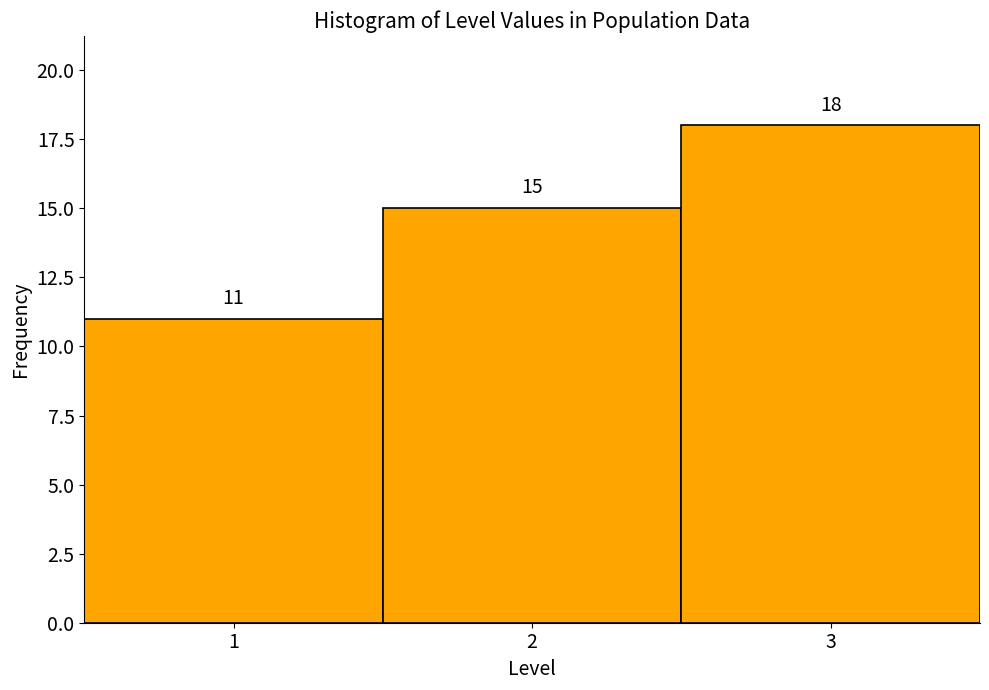

Reading left to right, transcribe this chart: for each bar, give the range it covers on the x-axis and its height.

0.5 to 1.5: 11
1.5 to 2.5: 15
2.5 to 3.5: 18